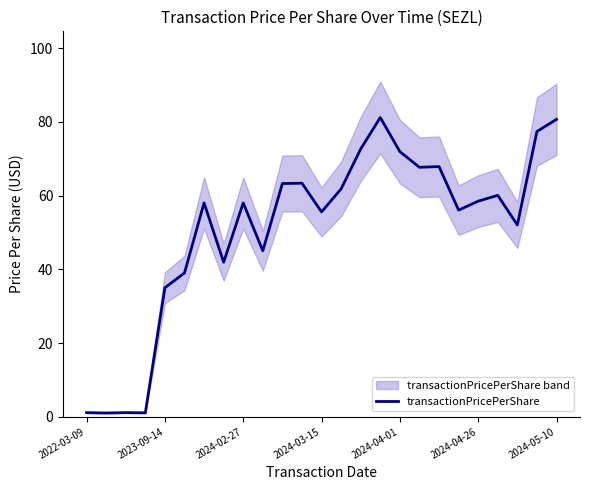

How many interior local peaks (higher than both neighbors) does the data have?

7